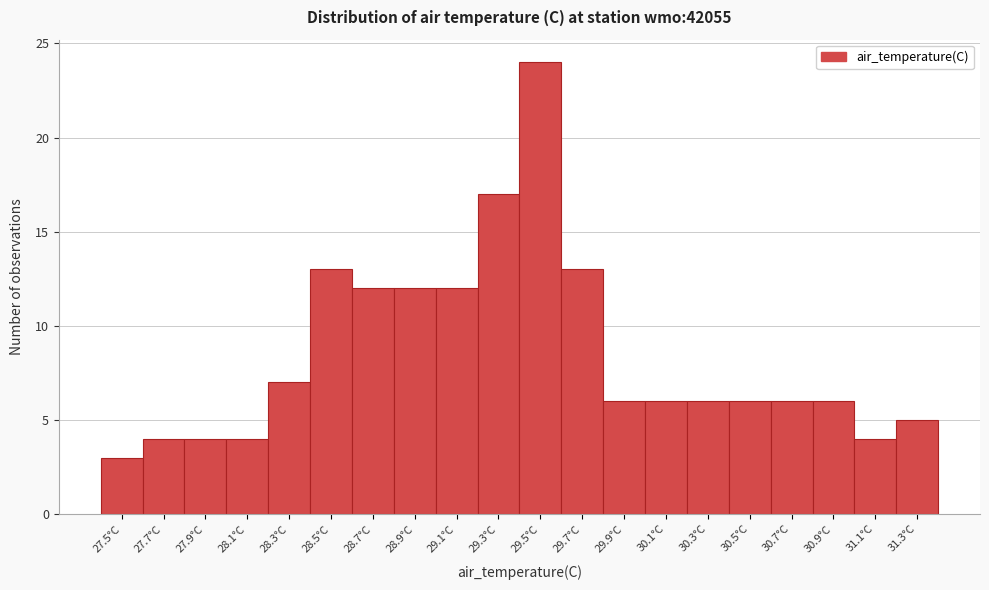

Reading left to right, extract all data points from this chart.

3	4	4	4	7	13	12	12	12	17	24	13	6	6	6	6	6	6	4	5